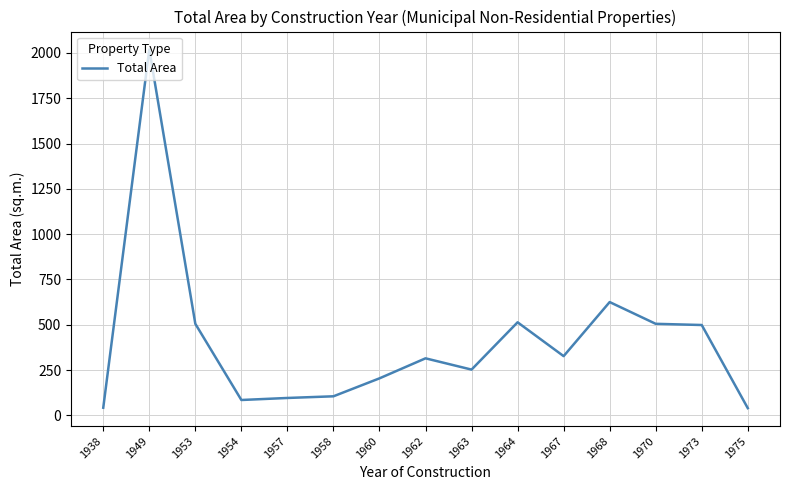

What is the greatest value displayed?

2019.4